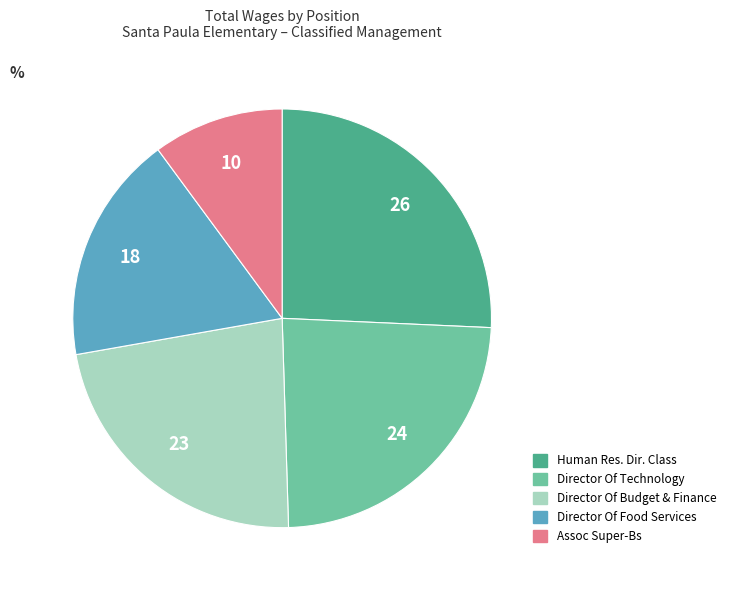

Which has a higher value, Director Of Budget & Finance or Assoc Super-Bs?

Director Of Budget & Finance